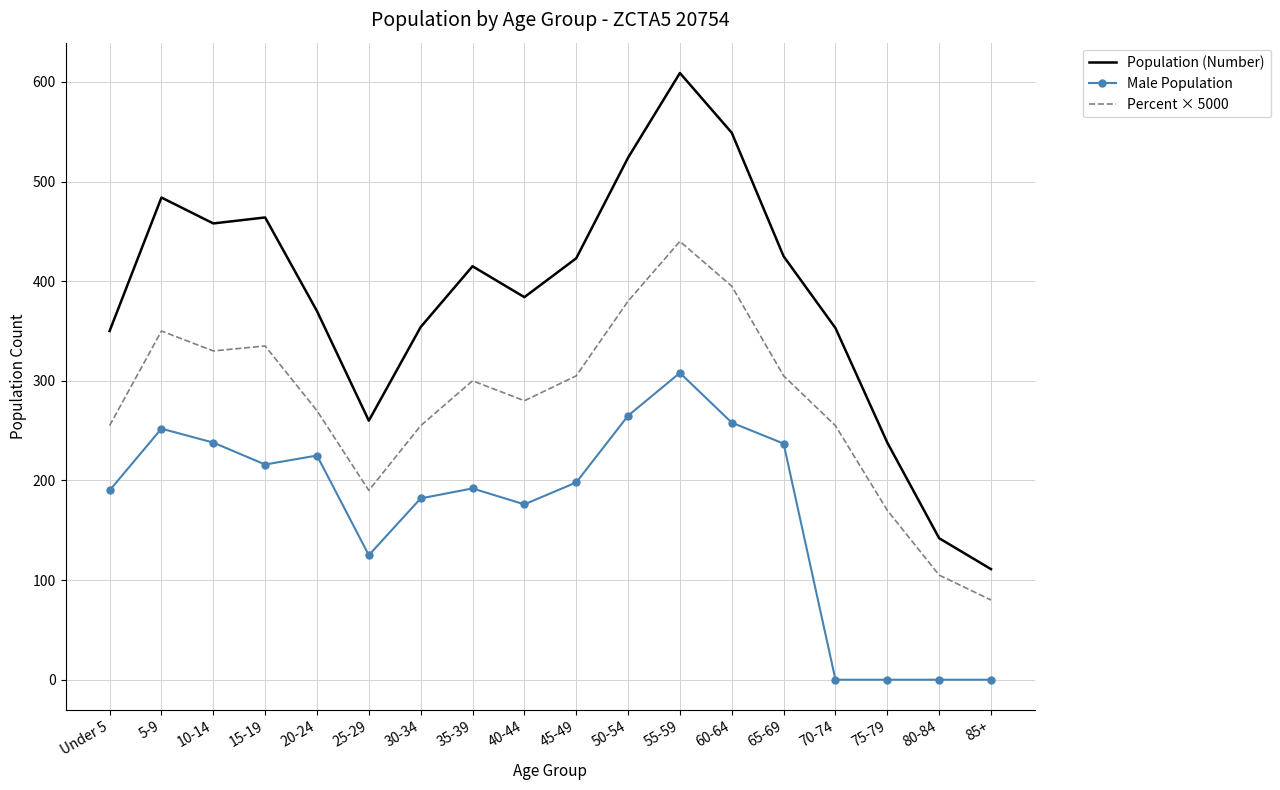

The value of Population (Number) at 20-24 is 370.0. True or false?

True